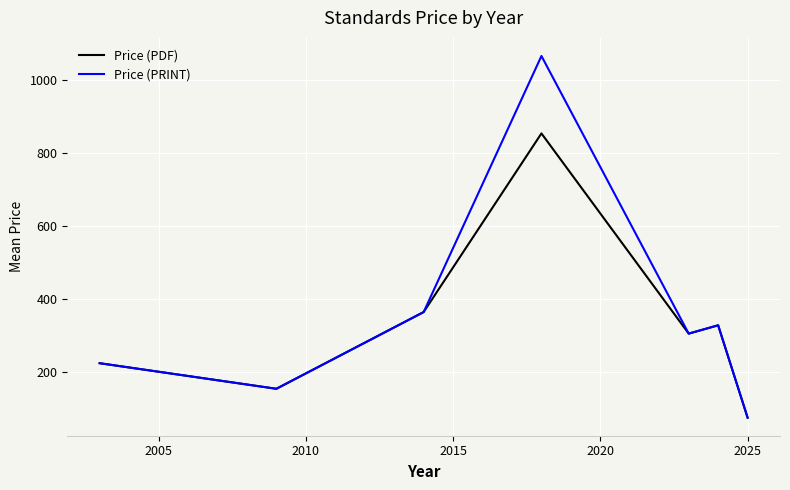

Rank the series by their maximum value, from lowest to highest.

Price (PDF), Price (PRINT)